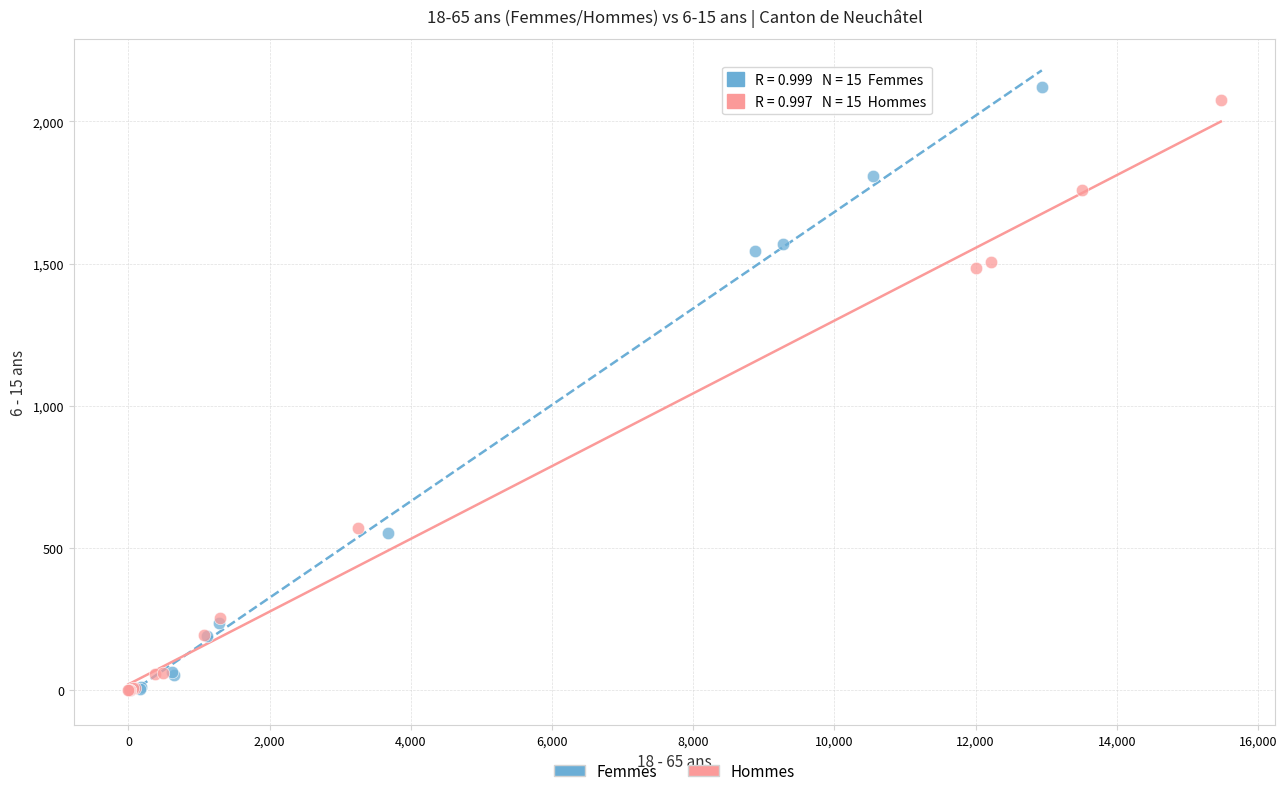

Which series has the widest spread of Y values?

Femmes